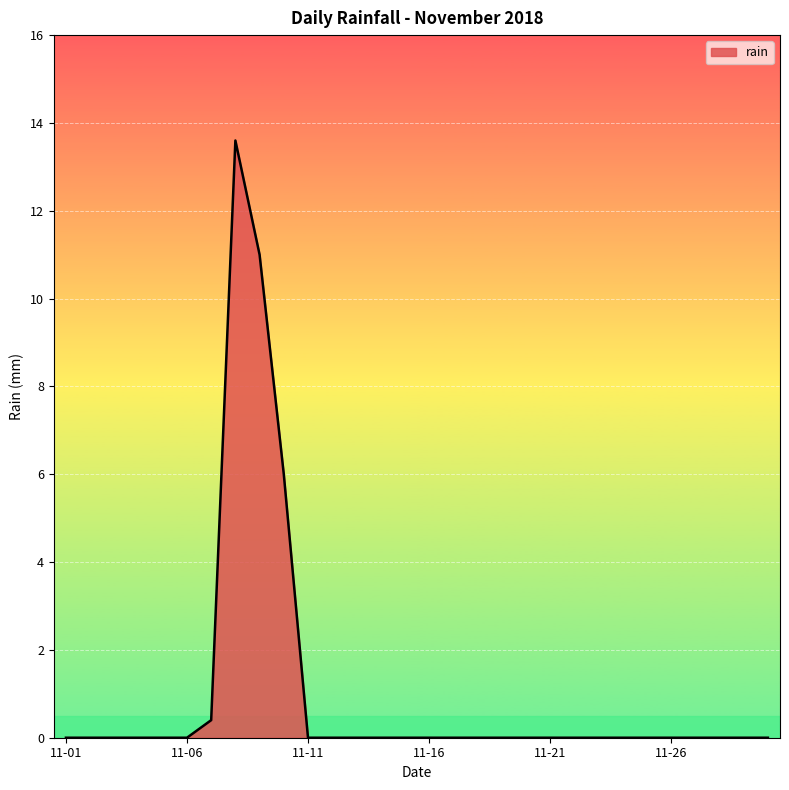

What is the maximum value shown in the chart?

13.6